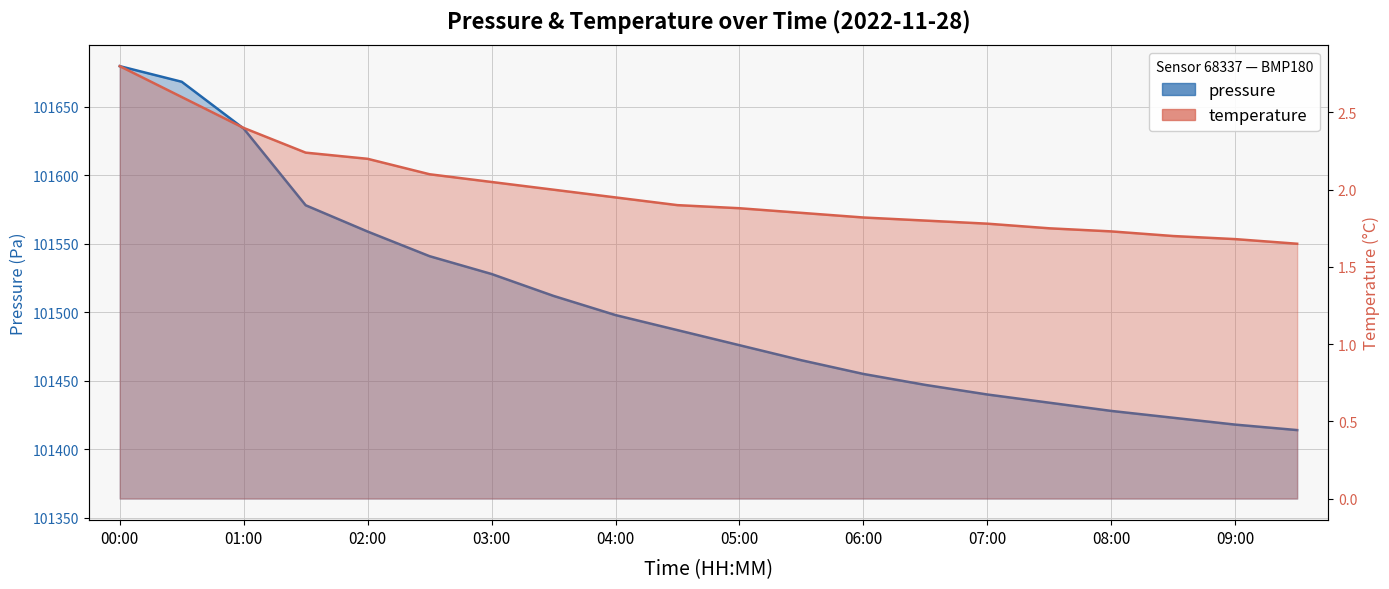

True or false: temperature has more than 1 interior local peaks.

False